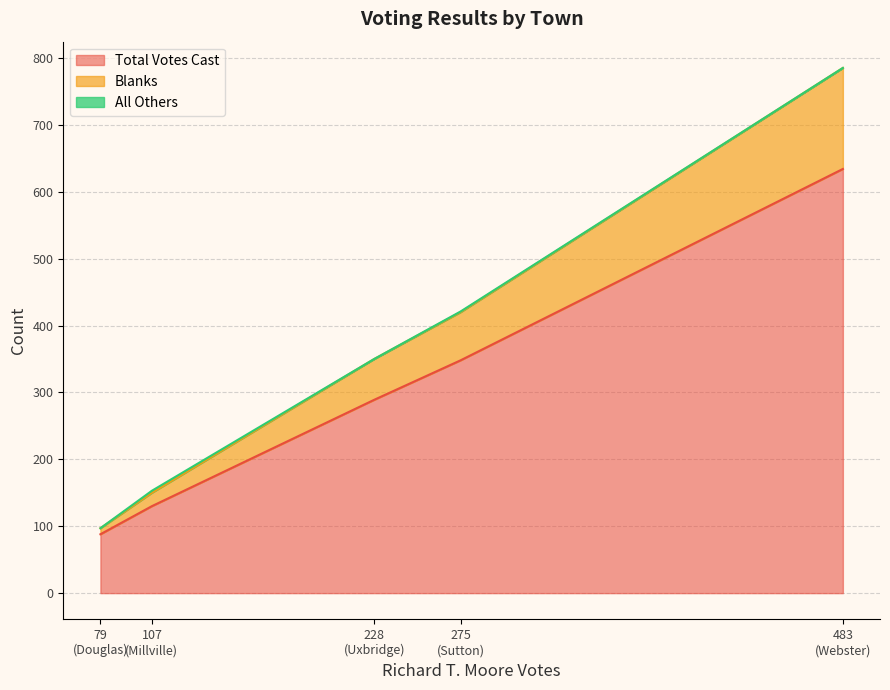

Which series has the largest total across all categories?

Total Votes Cast